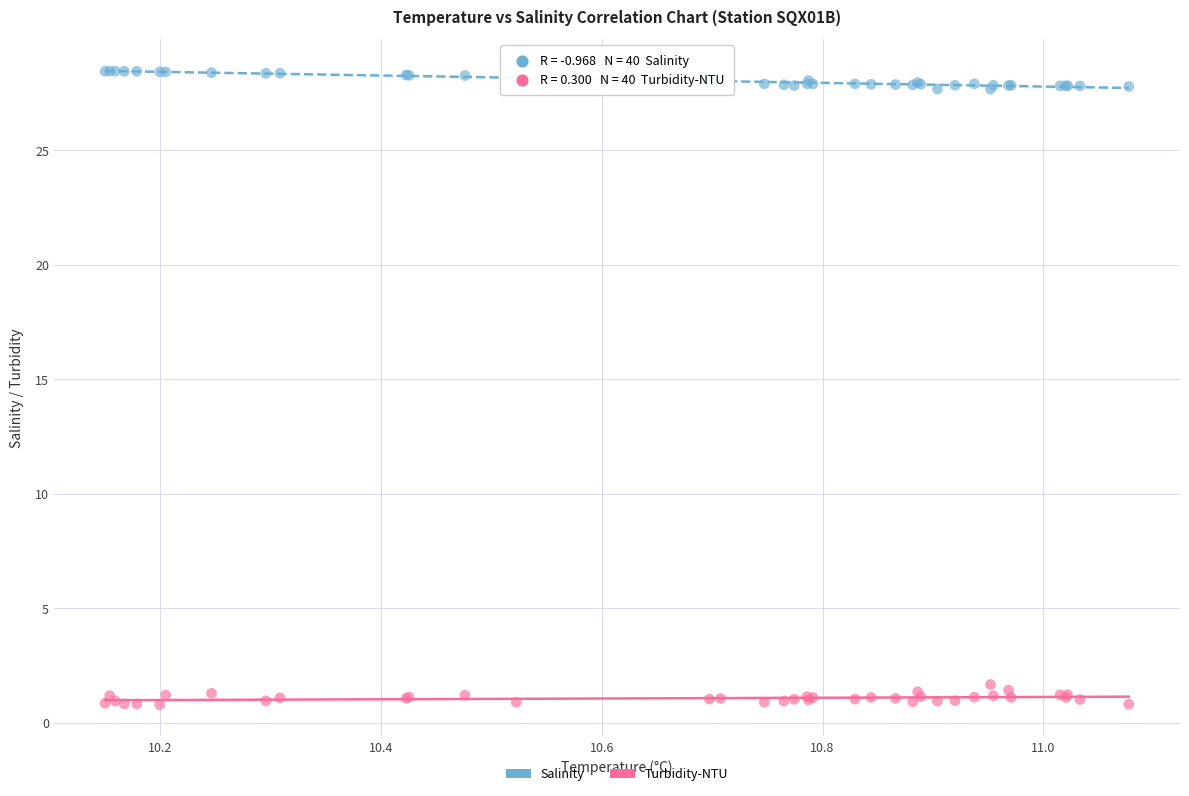

What are all the series names shown in the legend?

Salinity, Turbidity-NTU